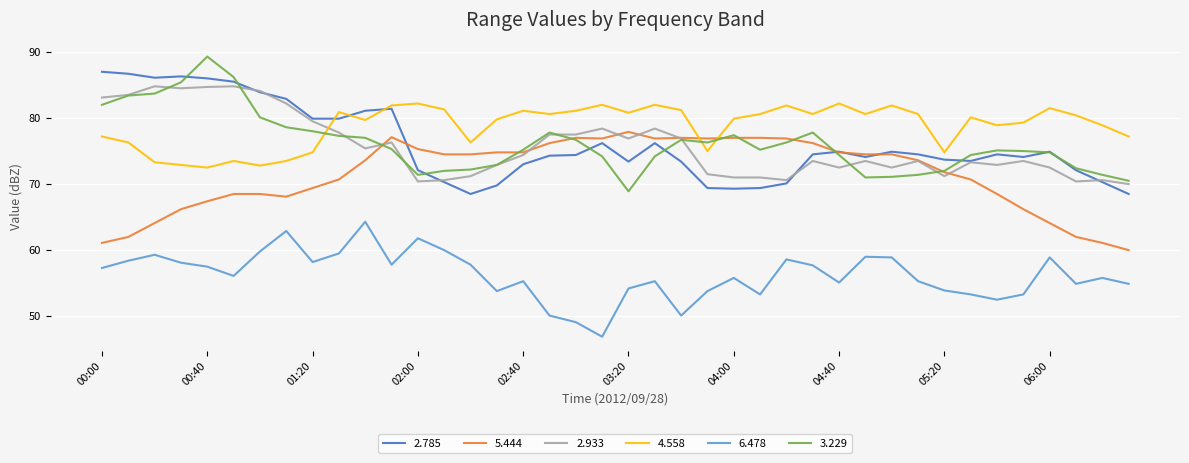

Which series has the largest total across all categories?

4.558